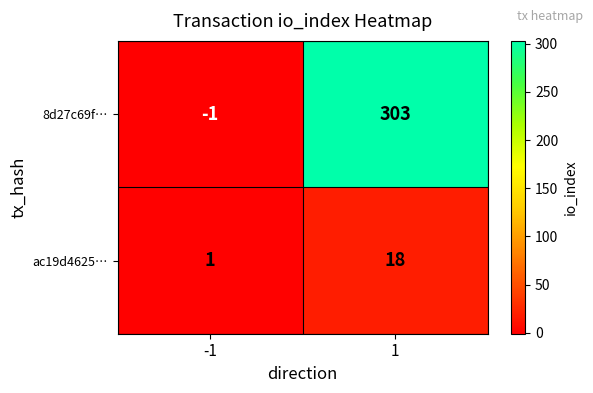

What is the average value of the 8d27c69f… series?

151